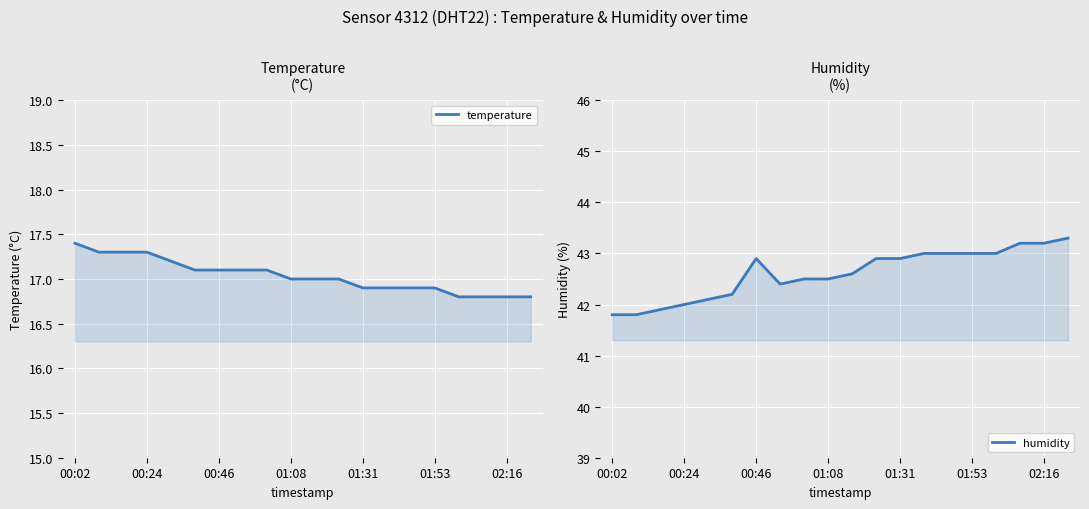

What is the approximate value of humidity at 13?

43.0